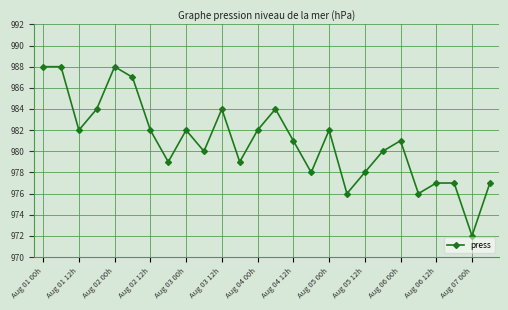

What is the difference between the second highest and minimum values?

16